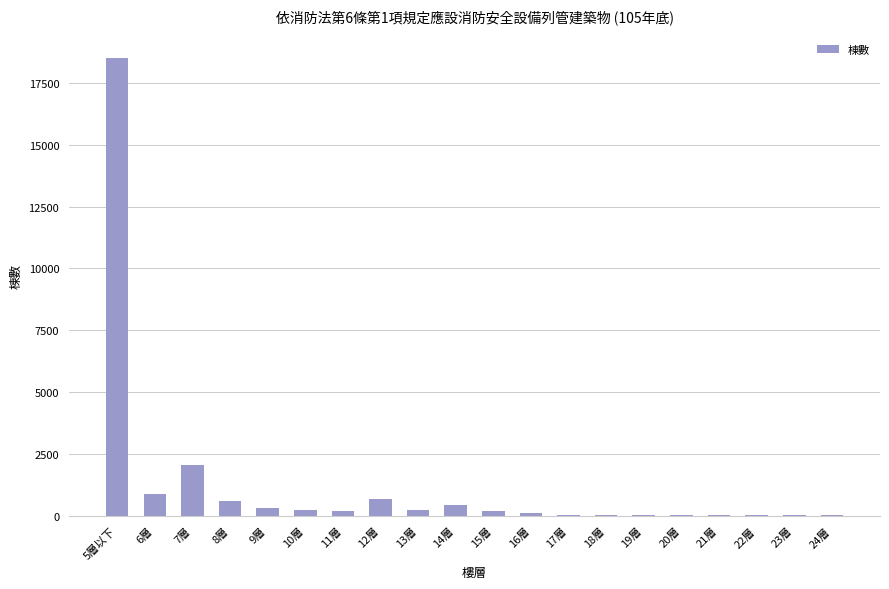

Approximately how many times larger is the value at 17層 compared to 20層?

1.3